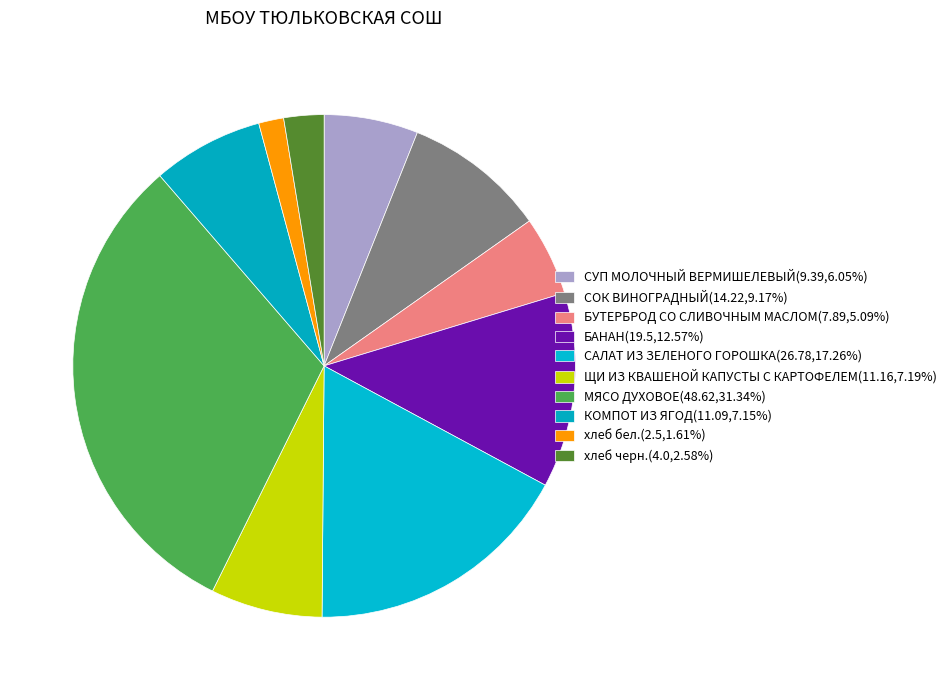

How much of the chart is everything except СУП МОЛОЧНЫЙ ВЕРМИШЕЛЕВЫЙ?

93.9%